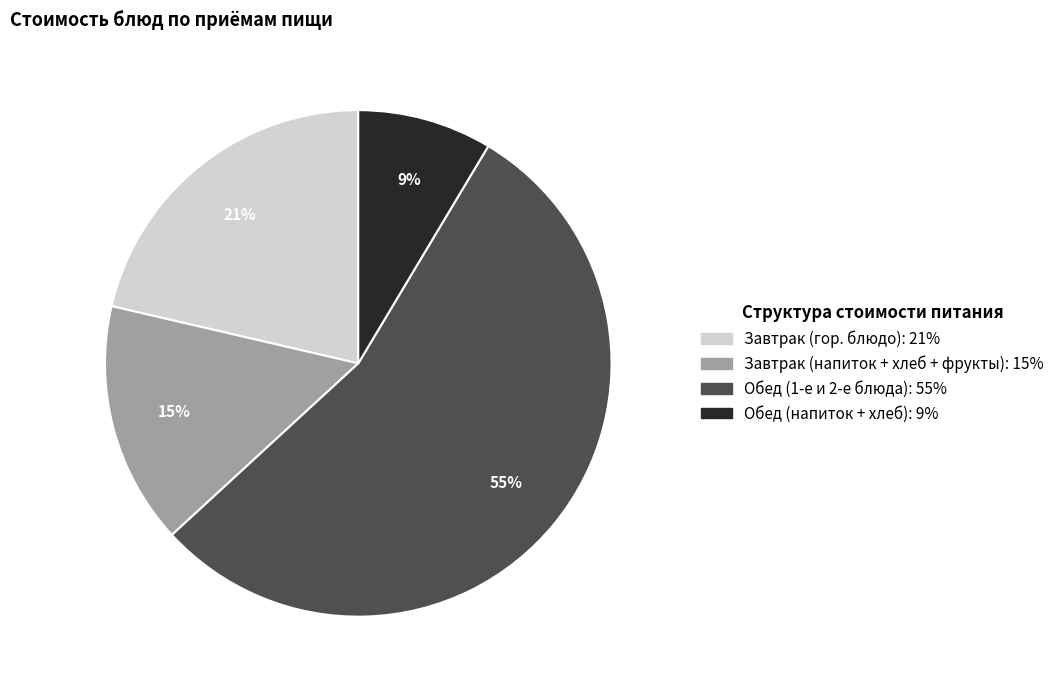

Is there a majority slice in this chart?

Yes